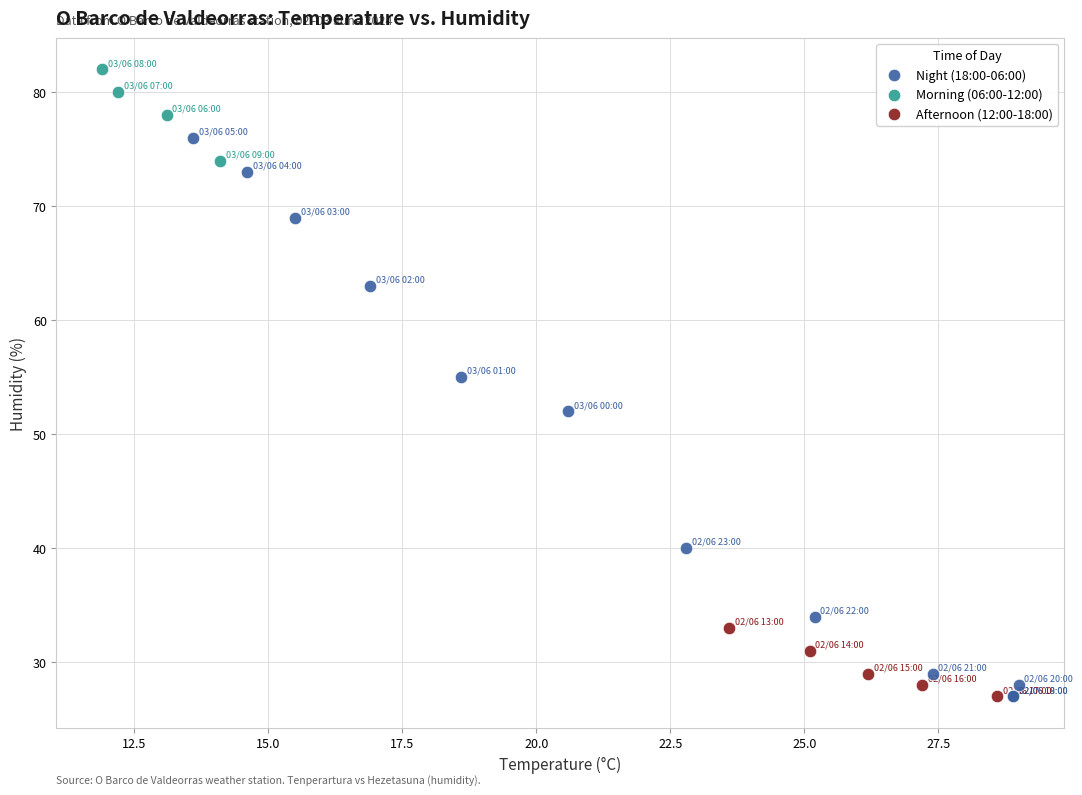

Which series has the widest spread of Y values?

Night (18:00-06:00)